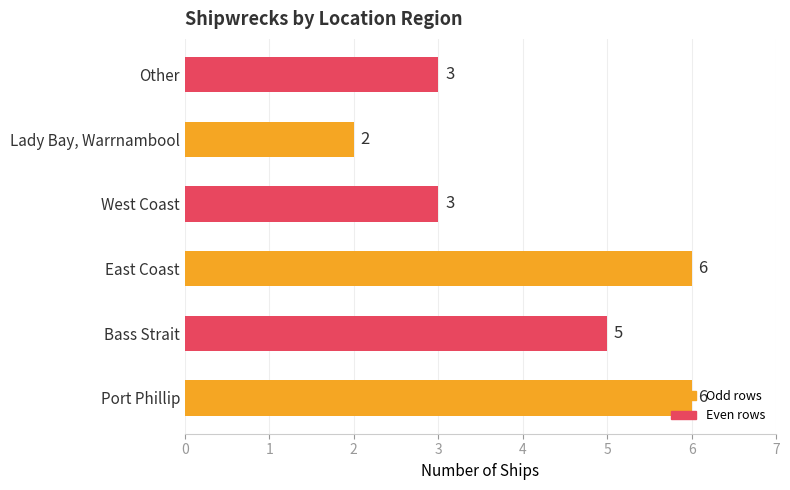

How many data points are less than 5?

3